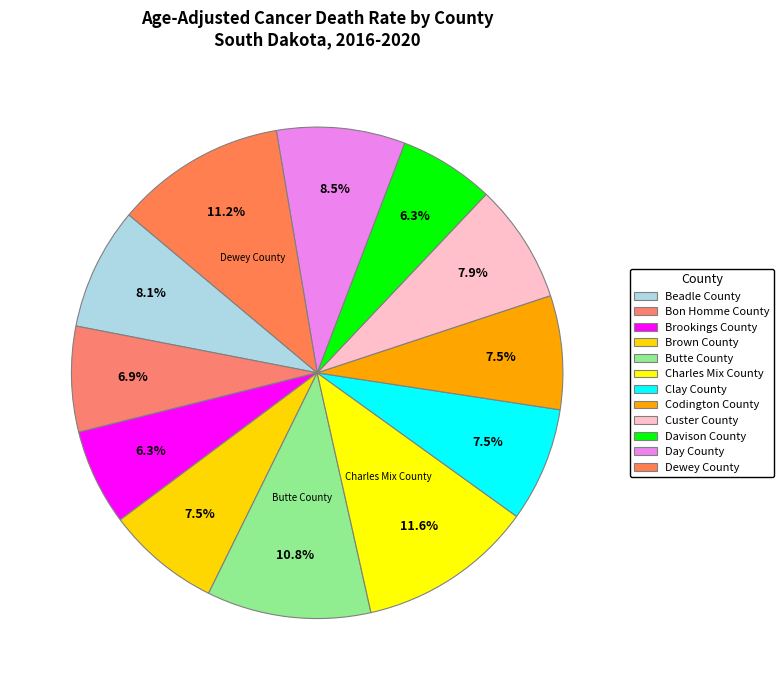

To the nearest percent, what portion does Brookings County represent?

6%